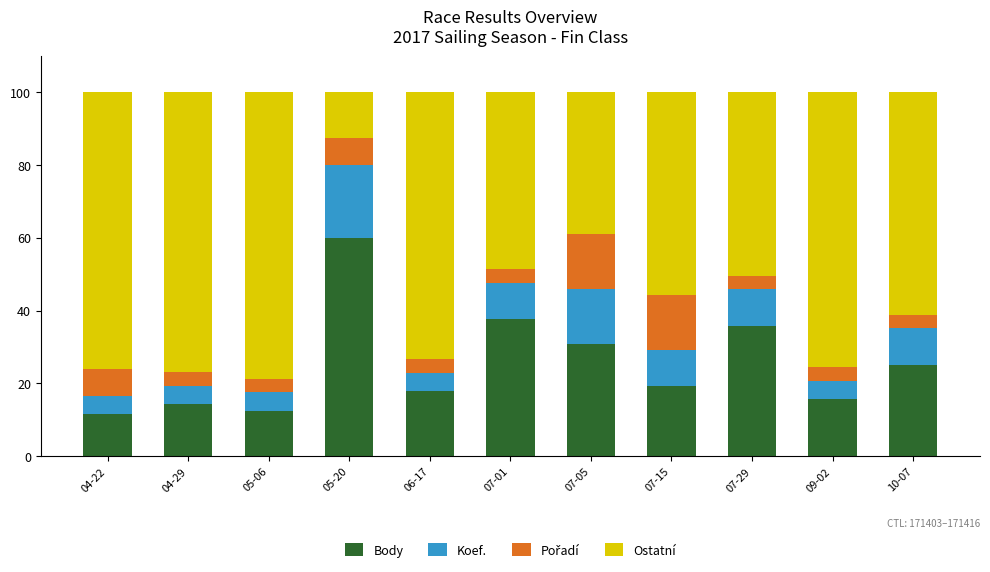

What is the minimum value for Body?

11.5